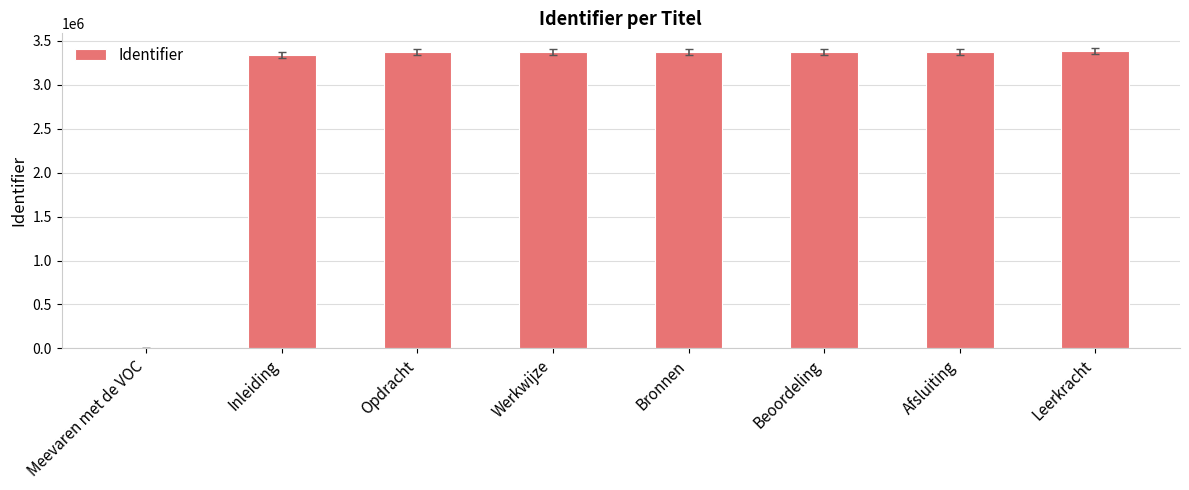

What is the sum of all values?

23556466